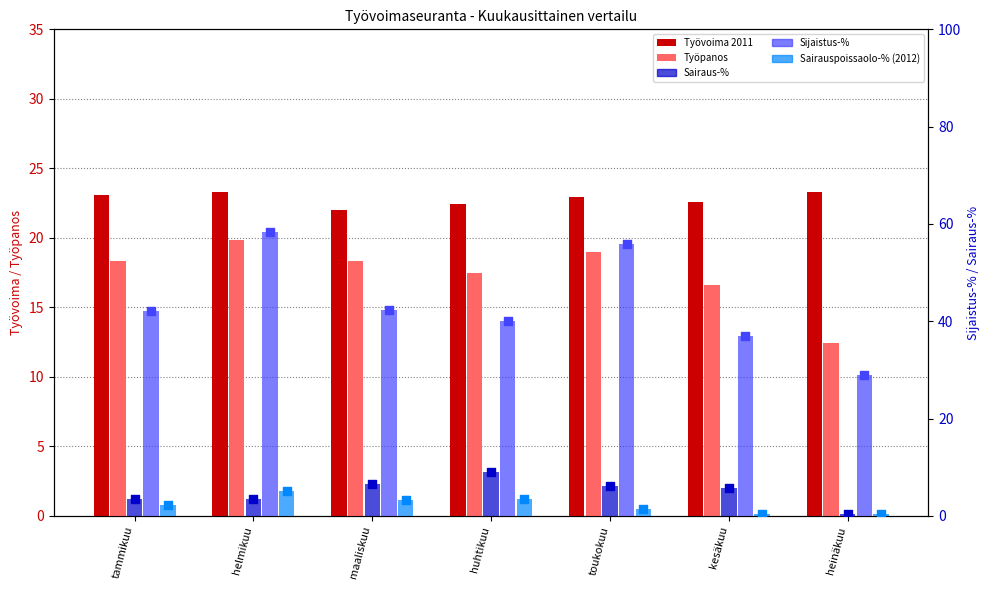

What is the total value across all series at kesäkuu?

88.1